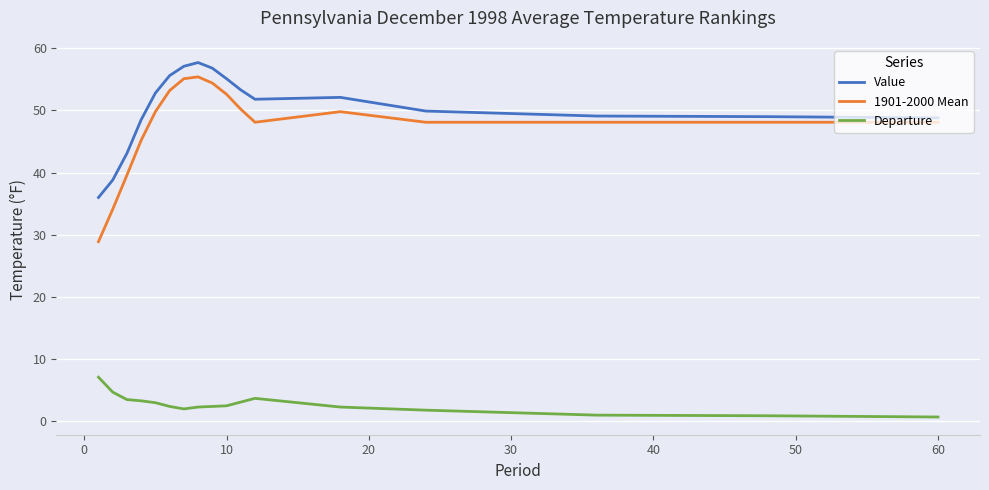

What is the difference between the second highest and second lowest values in the 1901-2000 Mean series?

21.0